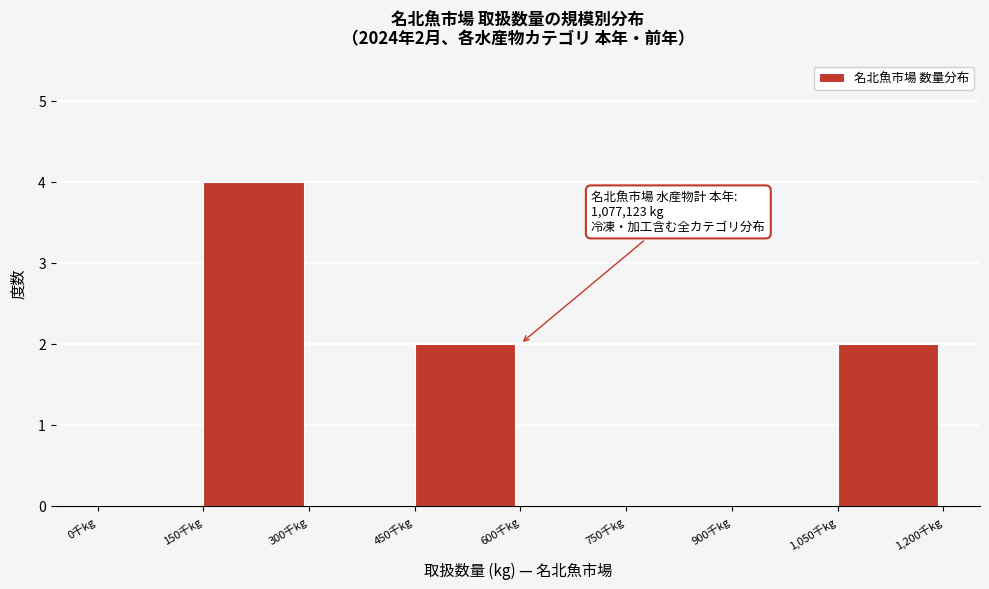

Reading right to left, what are all the values shown in this chart?

1,050千kg=2	900千kg=0	750千kg=0	600千kg=0	450千kg=2	300千kg=0	150千kg=4	0千kg=0